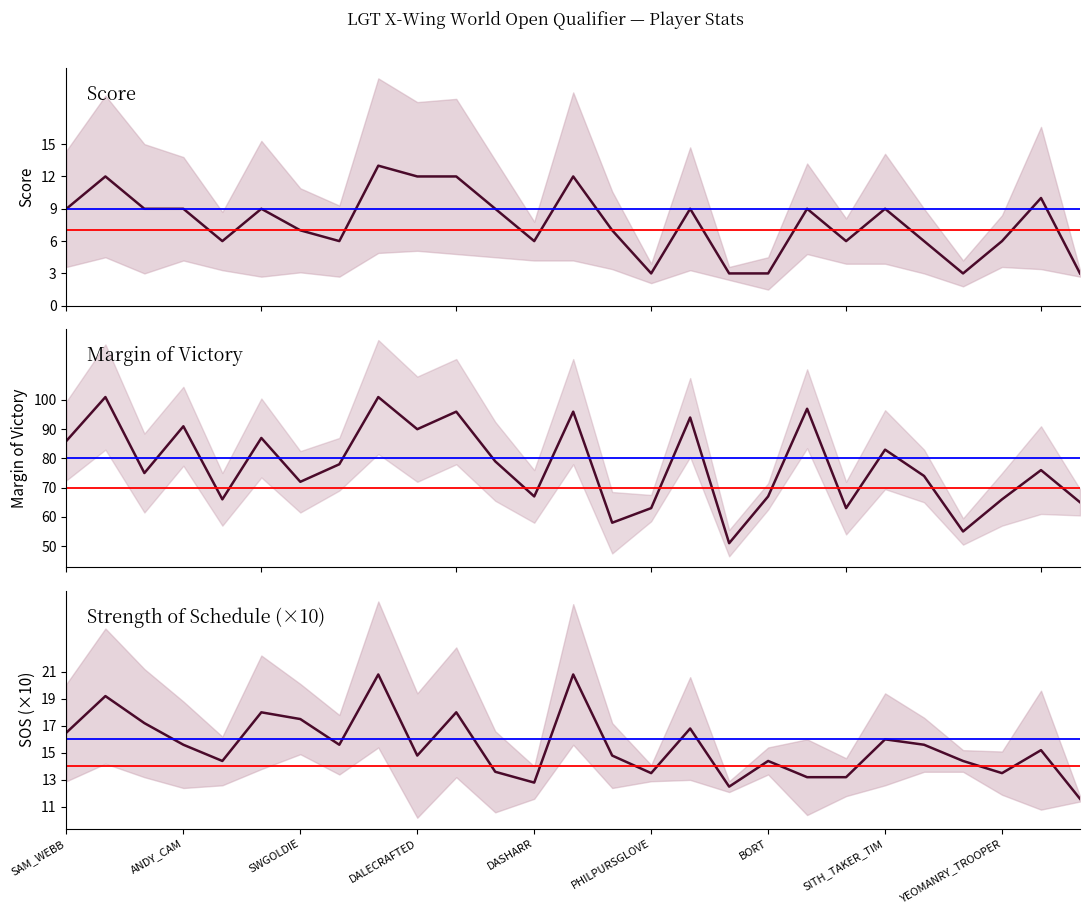

In score, how many points are higher than both neighbors (excluding endpoints)?

8